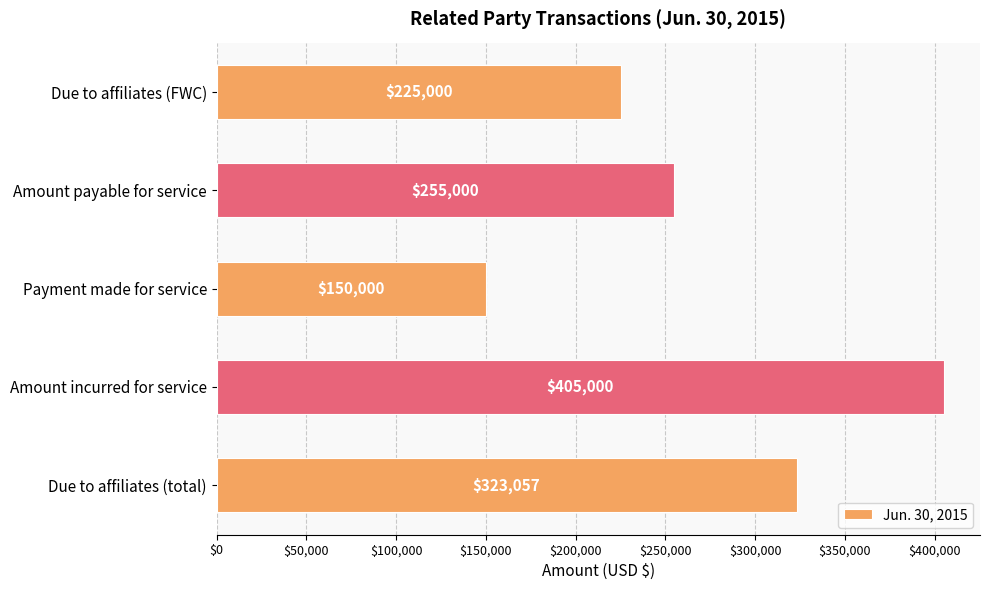

Reading bottom to top, transcribe all the data shown in this chart.

Due to affiliates (total)=323057	Amount incurred for service=405000	Payment made for service=150000	Amount payable for service=255000	Due to affiliates (FWC)=225000